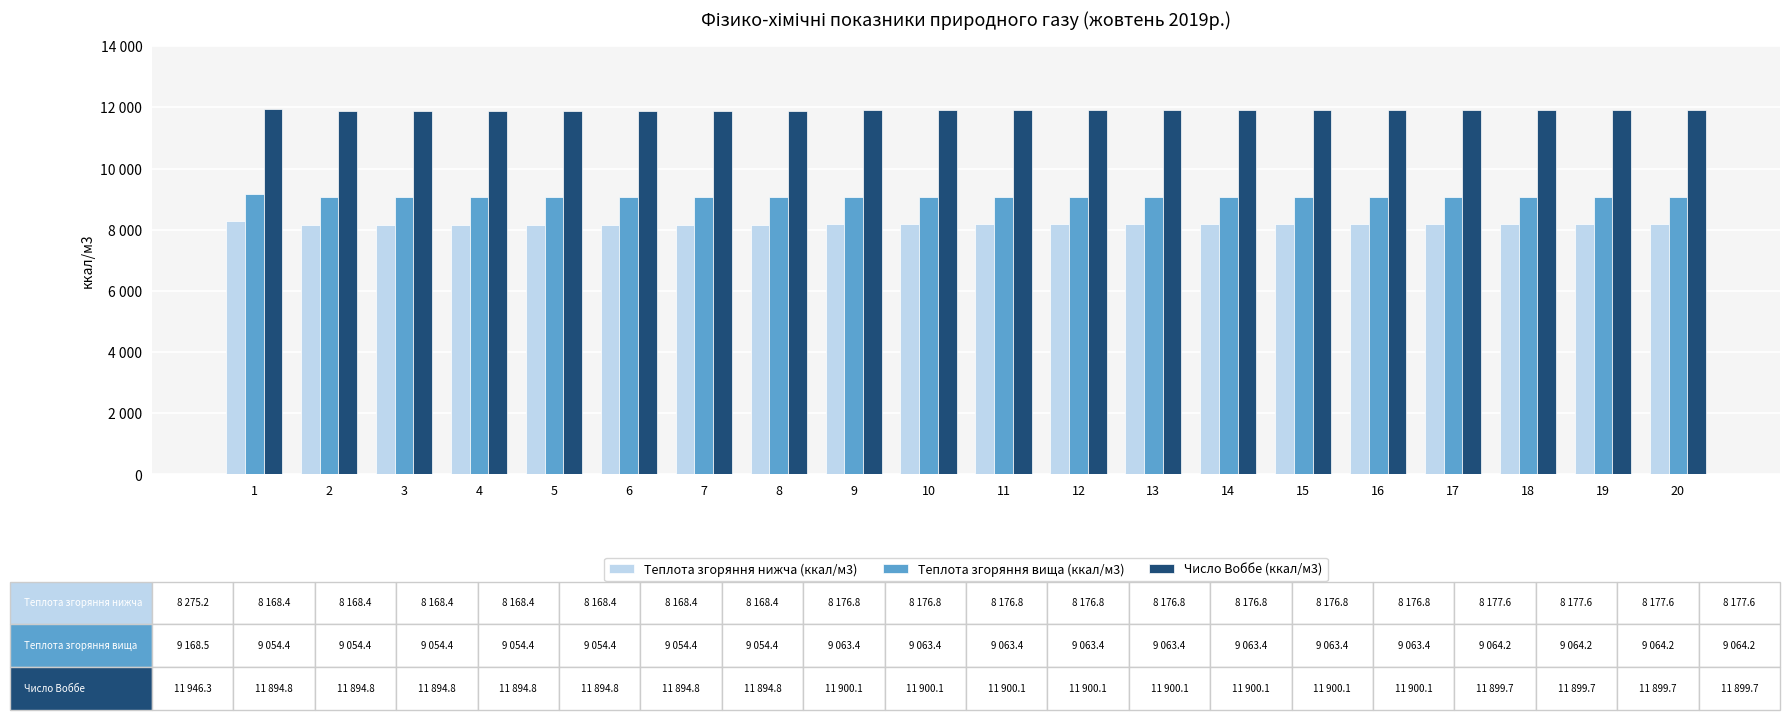

What is the difference between the highest and lowest values at 10?

3723.4